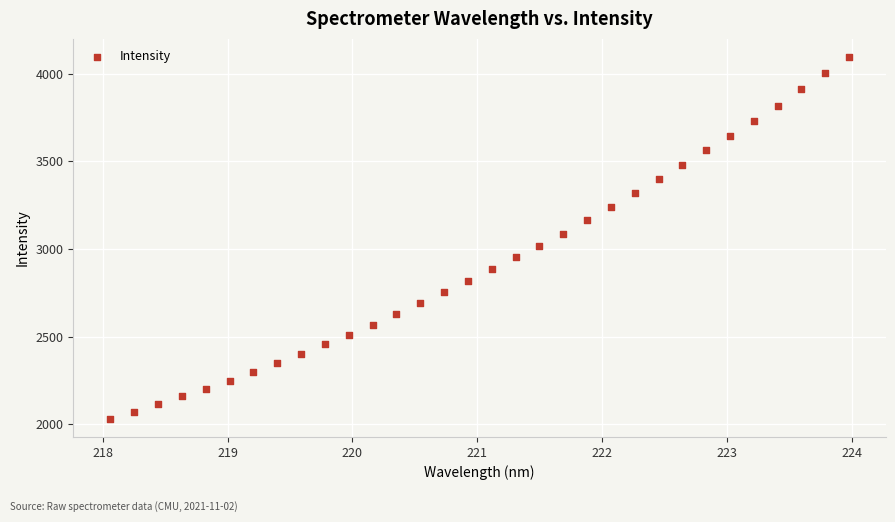

What is the range of Y values (max minus min)?

2063.7